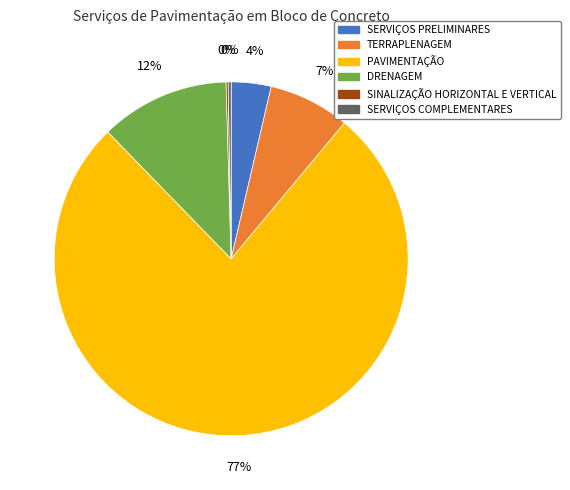

To the nearest percent, what is the average slice percentage?

17%